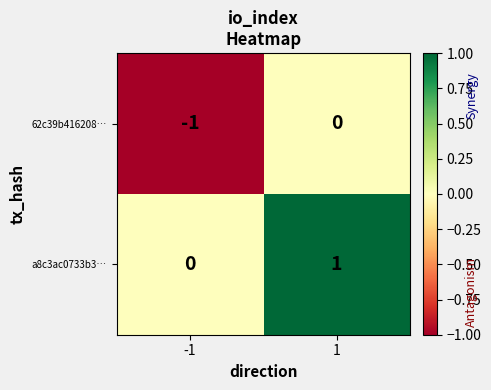

What is the difference between the highest and lowest values at -1?

1